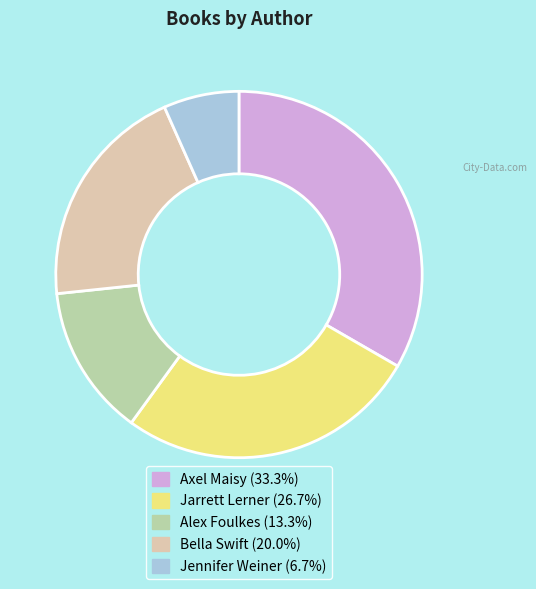

Combined, do Jennifer Weiner and Axel Maisy account for over 50%?

No